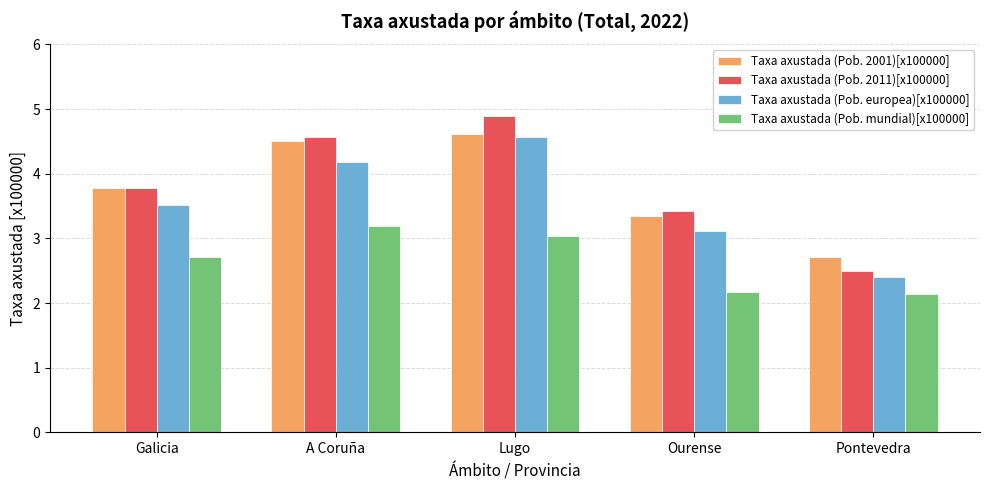

How many data points does each series have?

5